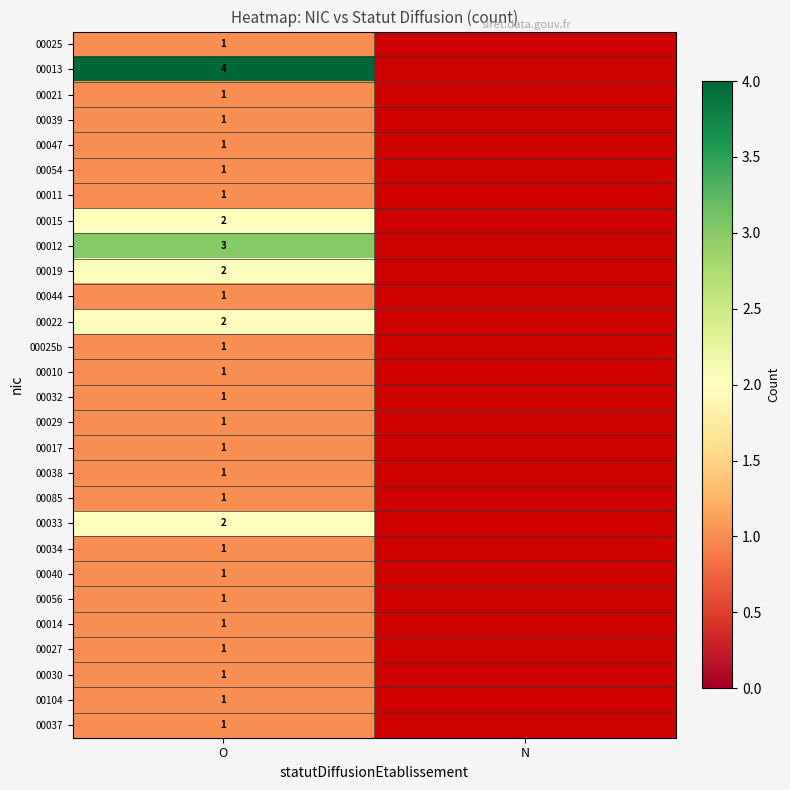

What is the maximum value shown in the chart?

4.0